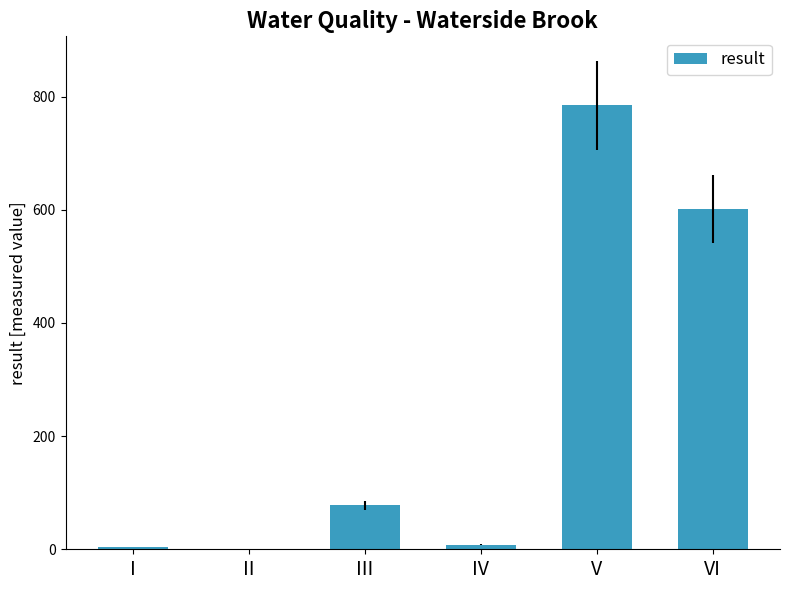

What is the sum of all values?

1476.5